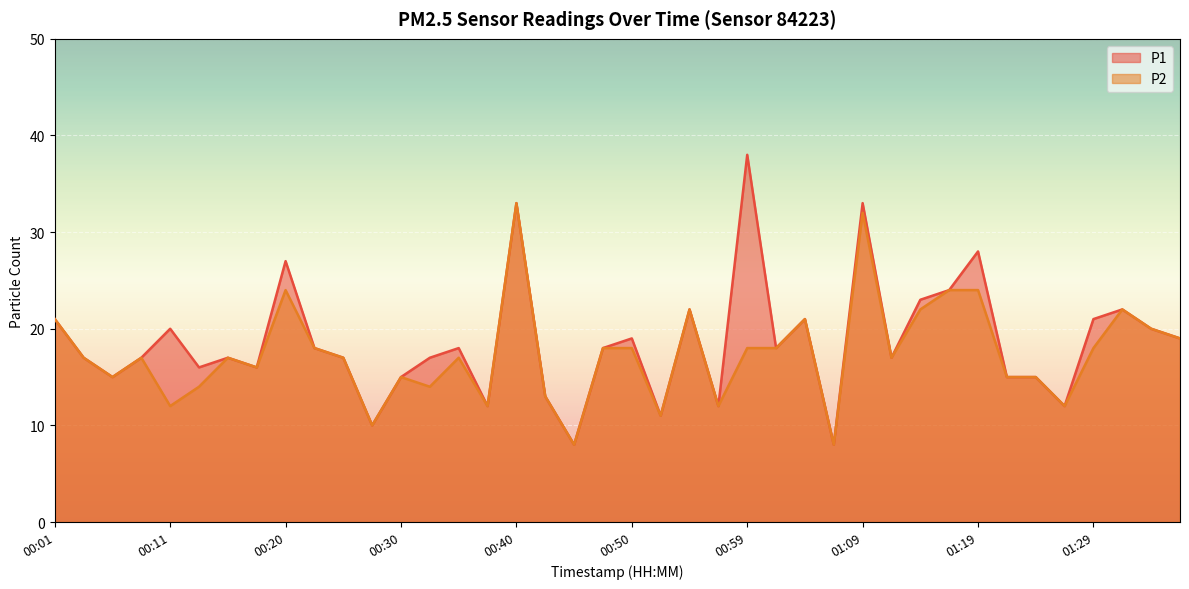

Which series has the largest range (max minus min)?

P1